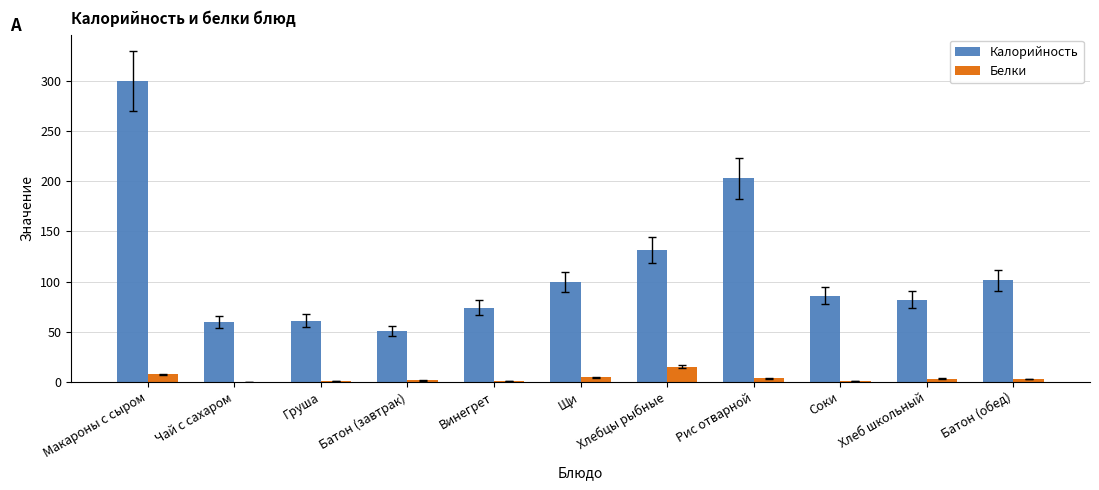

The Калорийность series shows 81.4 at Груша. True or false?

False